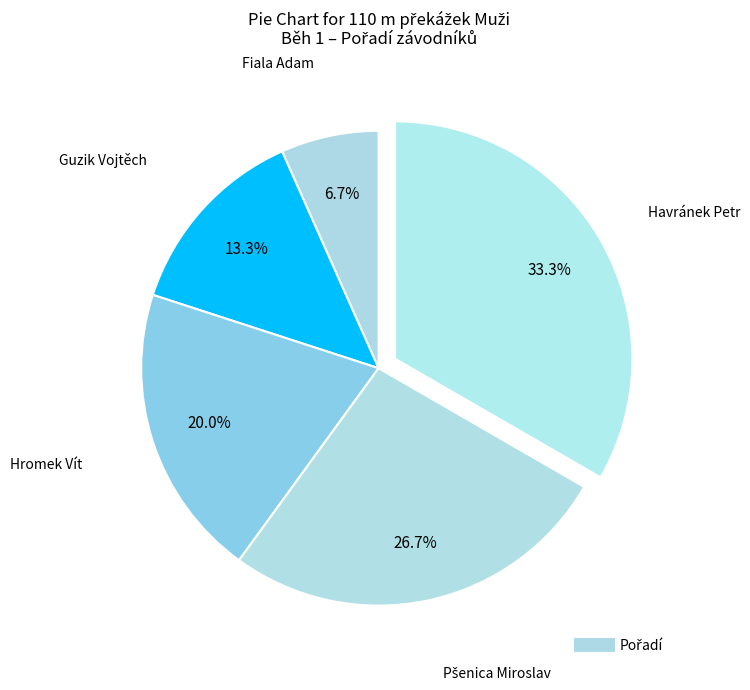

Which slice is the largest?

Havránek Petr